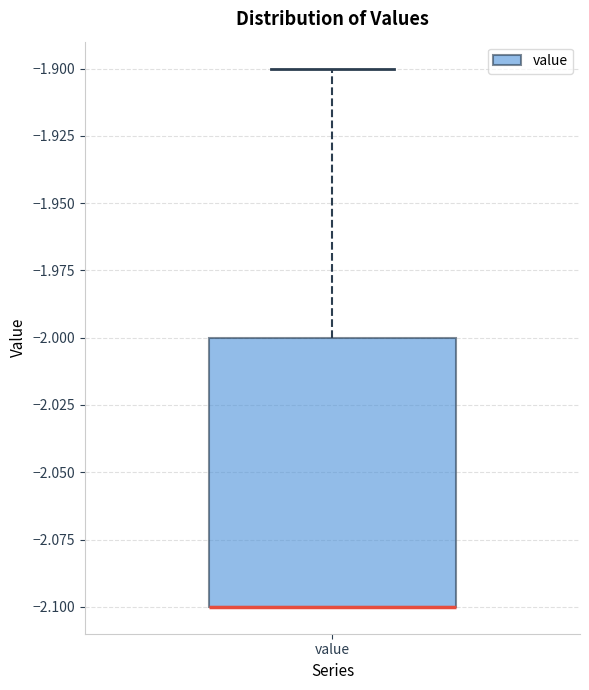

Transcribe this box plot: give where the median line is, the range the box spans, and where the two whiskers end, as read against the y-axis. The values are not printed on the chart, so give them approximately, as read against the axis.

median -2.1 (drawn on the box's lower edge), box -2.1 to -2.0, whiskers -2.1 to -1.9